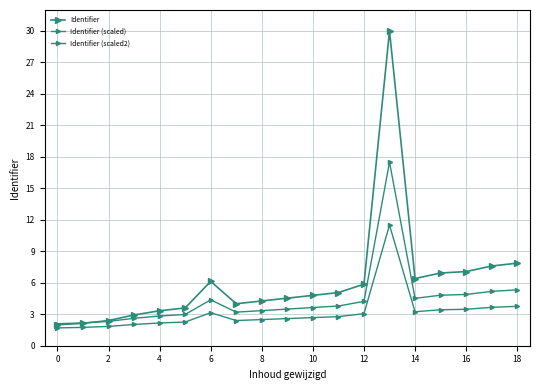

List the series in order of their peak value, lowest first.

Identifier (scaled2), Identifier (scaled), Identifier